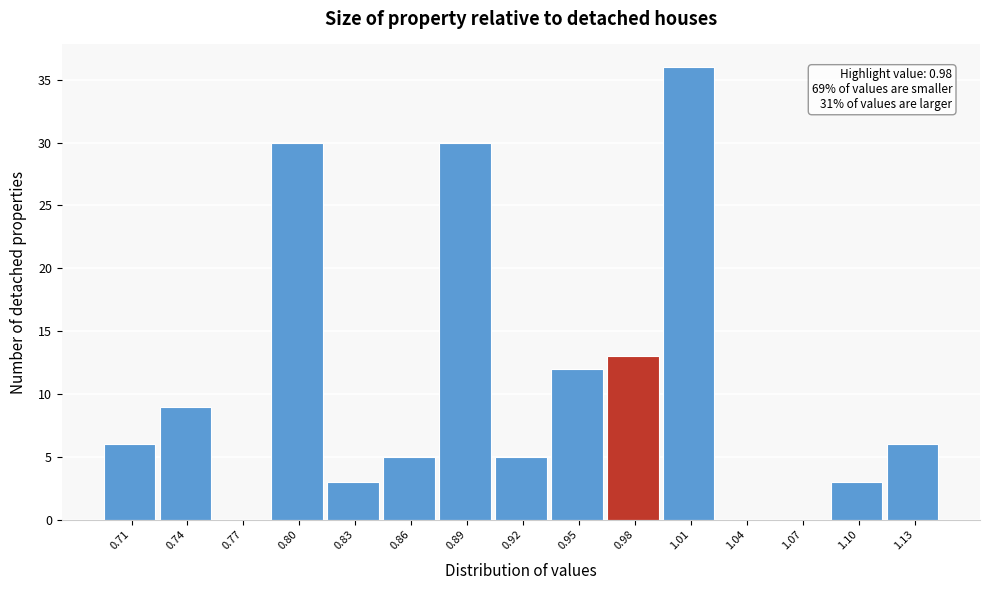

Reading left to right, extract all data points from this chart.

0.71=6	0.74=9	0.77=0	0.80=30	0.83=3	0.86=5	0.89=30	0.92=5	0.95=12	0.98=13	1.01=36	1.04=0	1.07=0	1.10=3	1.13=6